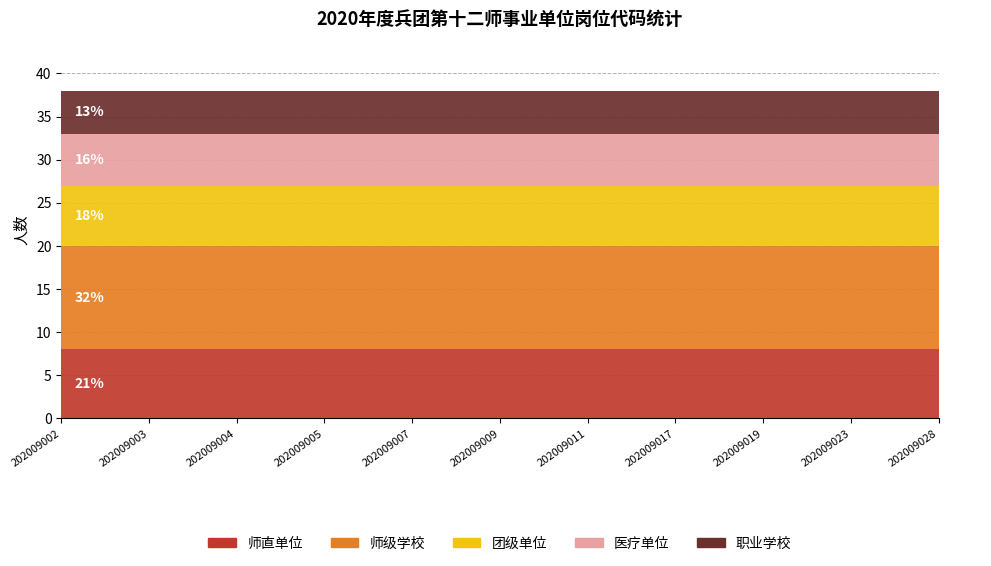

What is the sum of the 师直单位 values at 202009011 and 202009028?

16